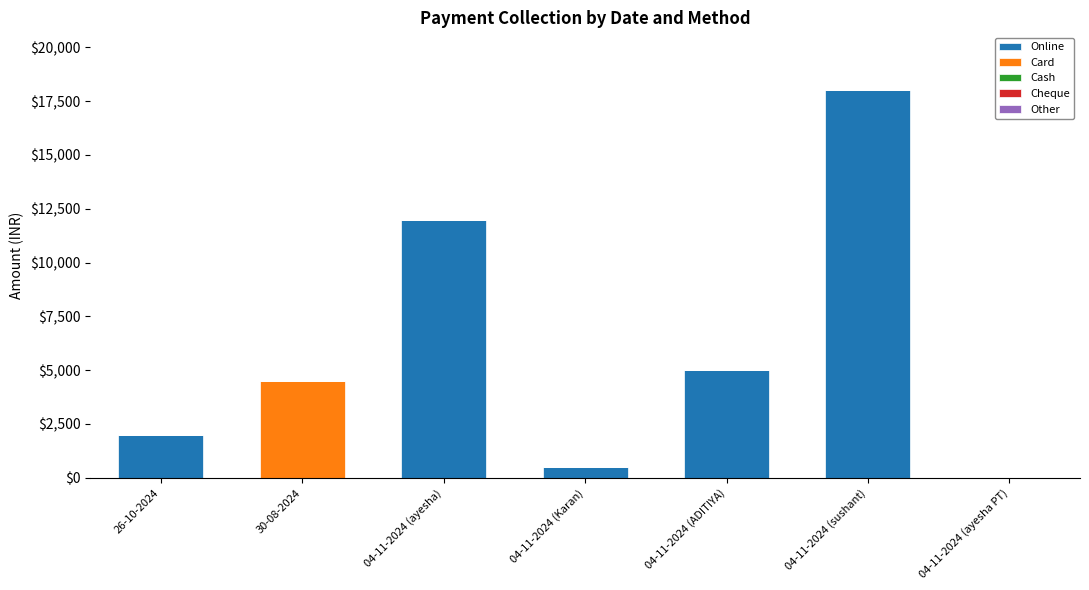

Reading left to right, list the values for the Online series.

26-10-2024=2000	30-08-2024=0	04-11-2024 (ayesha)=12000	04-11-2024 (Karan)=500	04-11-2024 (ADITIYA)=5000	04-11-2024 (sushant)=18000	04-11-2024 (ayesha PT)=0